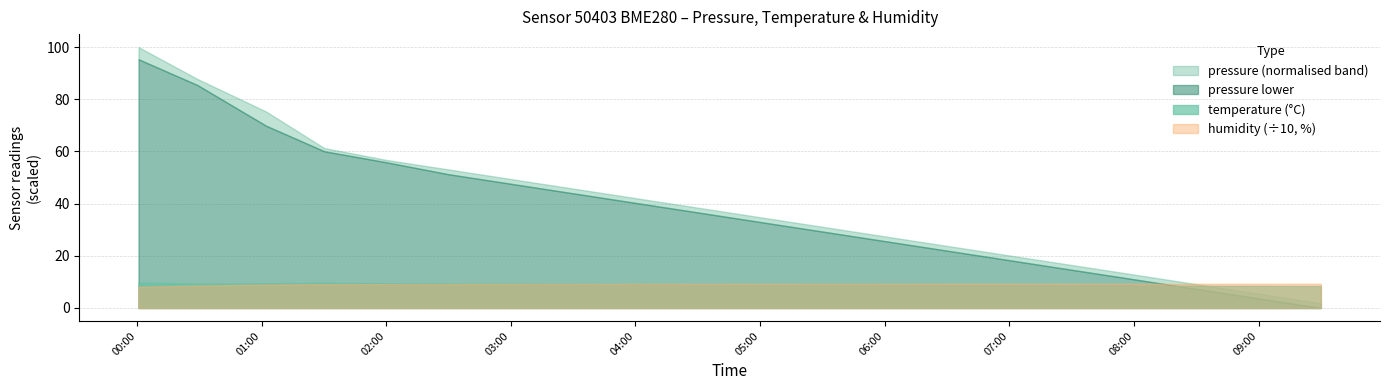

Rank the series at 01:00 from lowest to highest value.

temperature, humidity, pressure_lower, pressure_upper